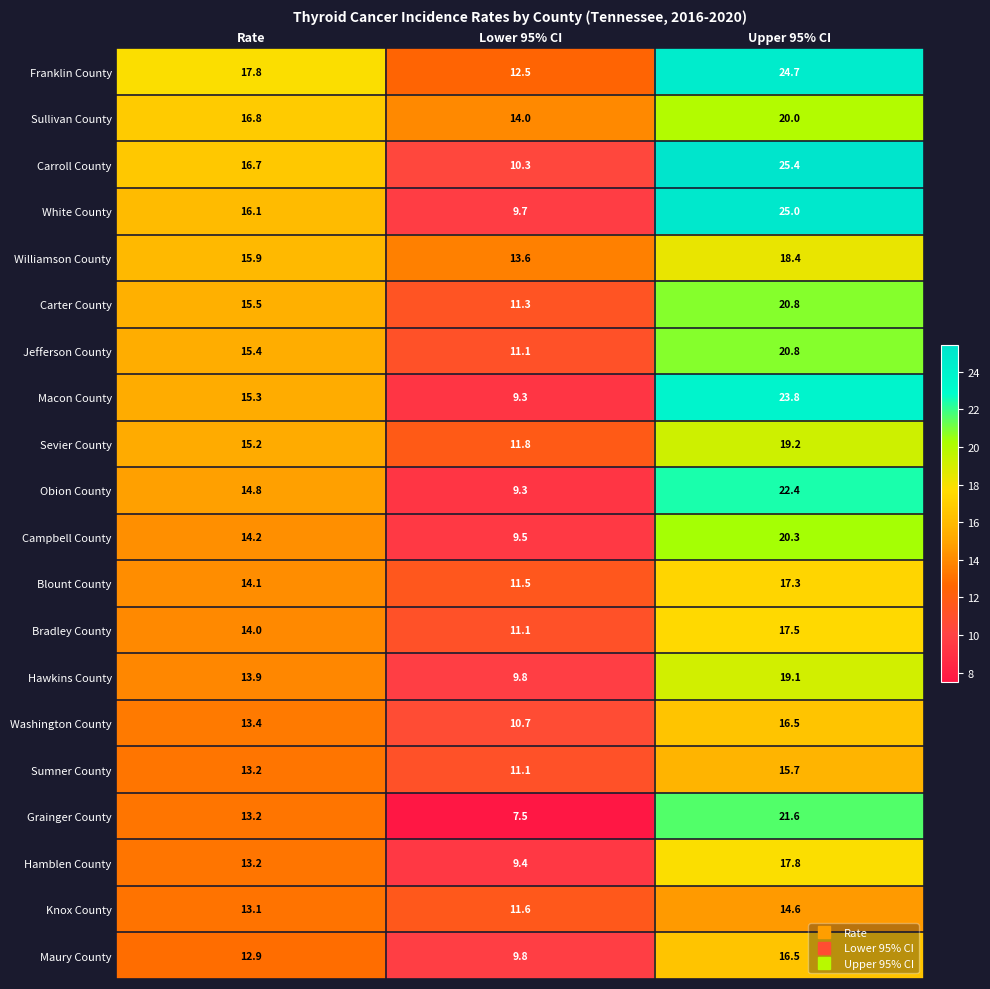

What is the total value across all series at Upper 95% CI?

397.4